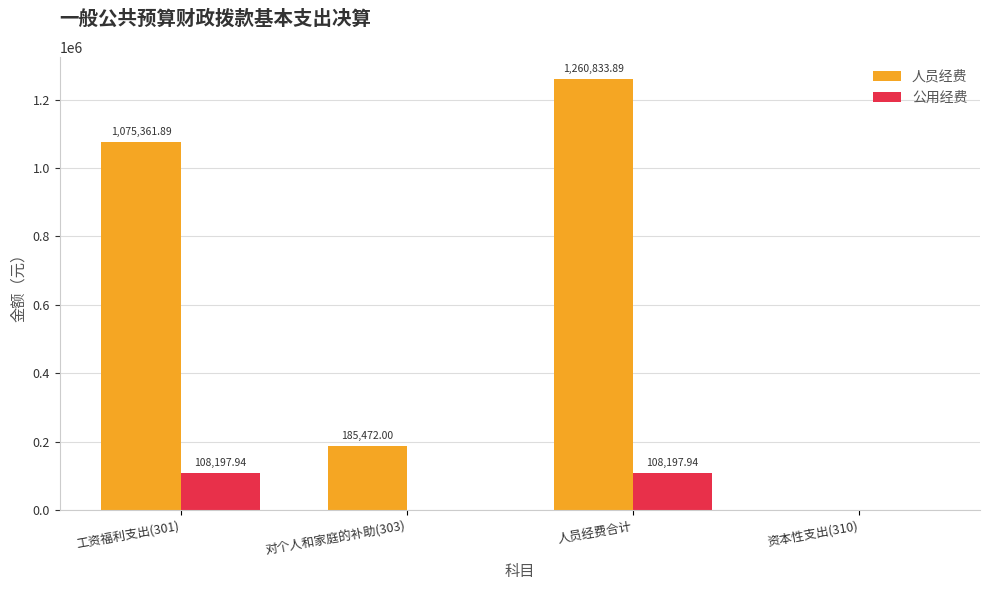

True or false: 公用经费 has a value of -74493.1 at 对个人和家庭的补助(303).

False